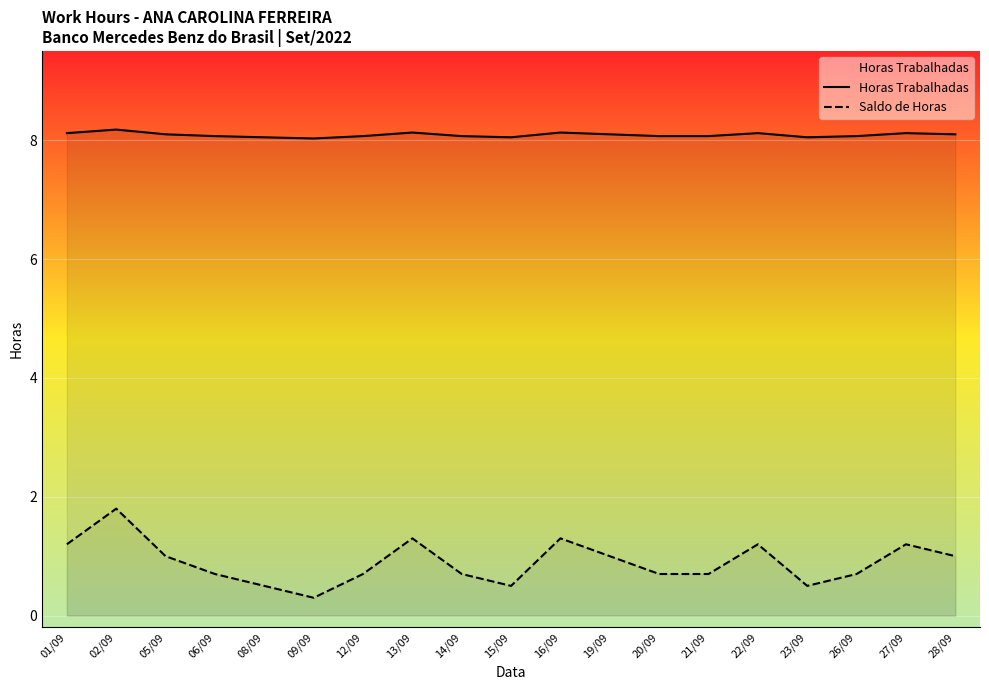

Rank the series by their maximum value, from highest to lowest.

Horas Trabalhadas, Saldo de Horas